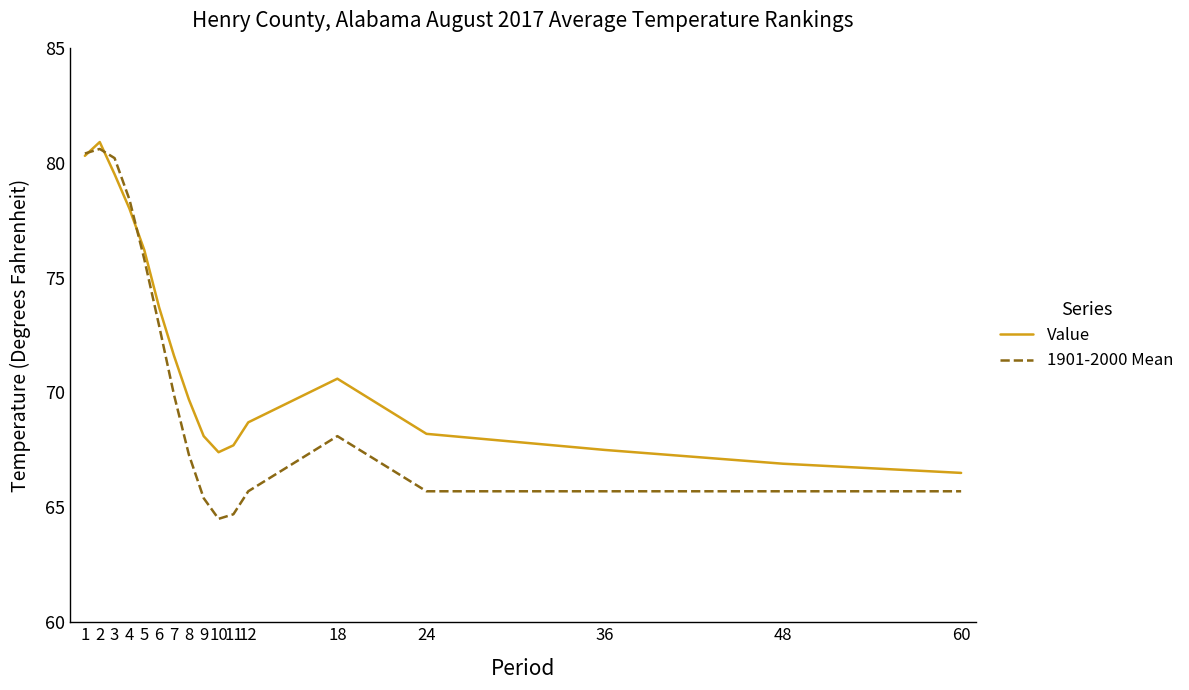

Does the chart have visible grid lines?

No